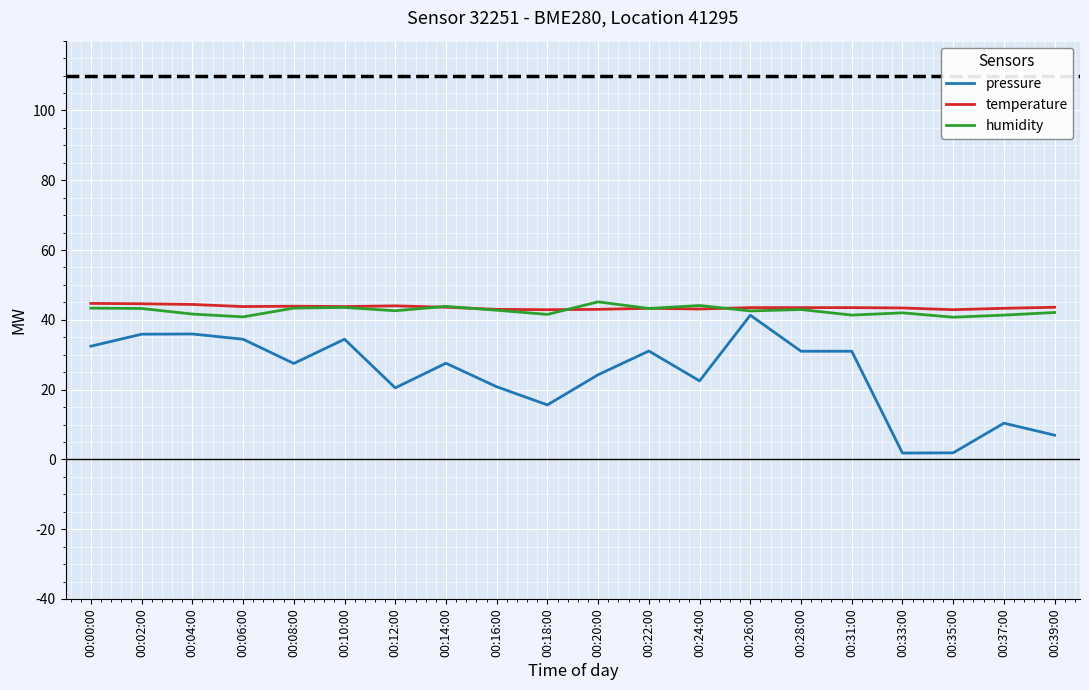

What is the total value across all series at 00:26:00?

127.4